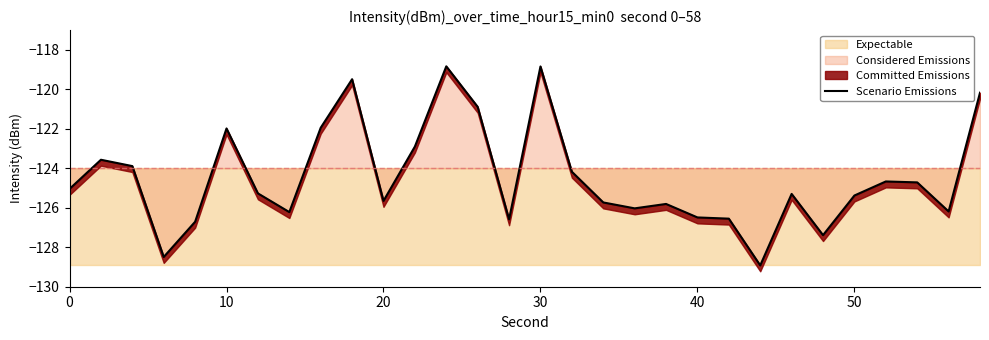

How many categories are shown in the chart?

30